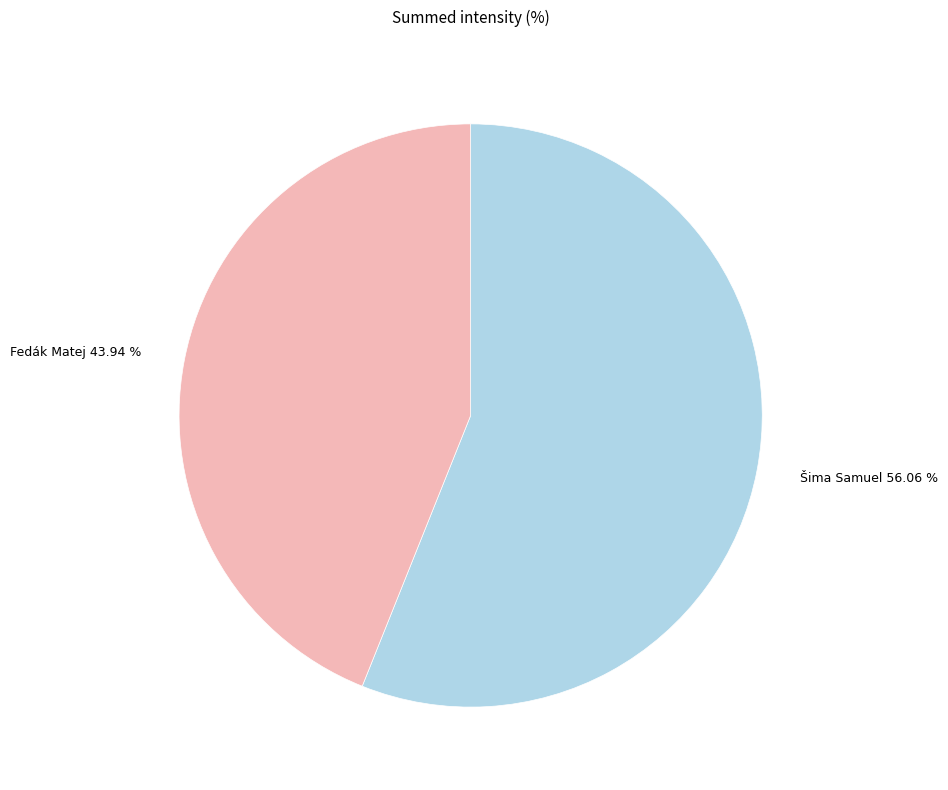

Is there any slice that represents more than half of the pie?

Yes